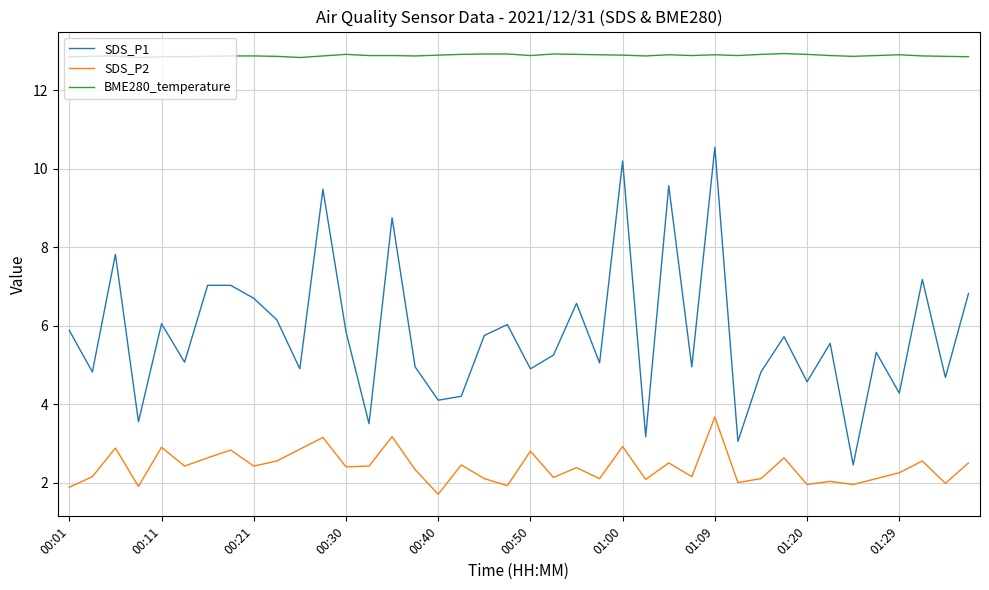

What is the minimum value for SDS_P1?

2.5